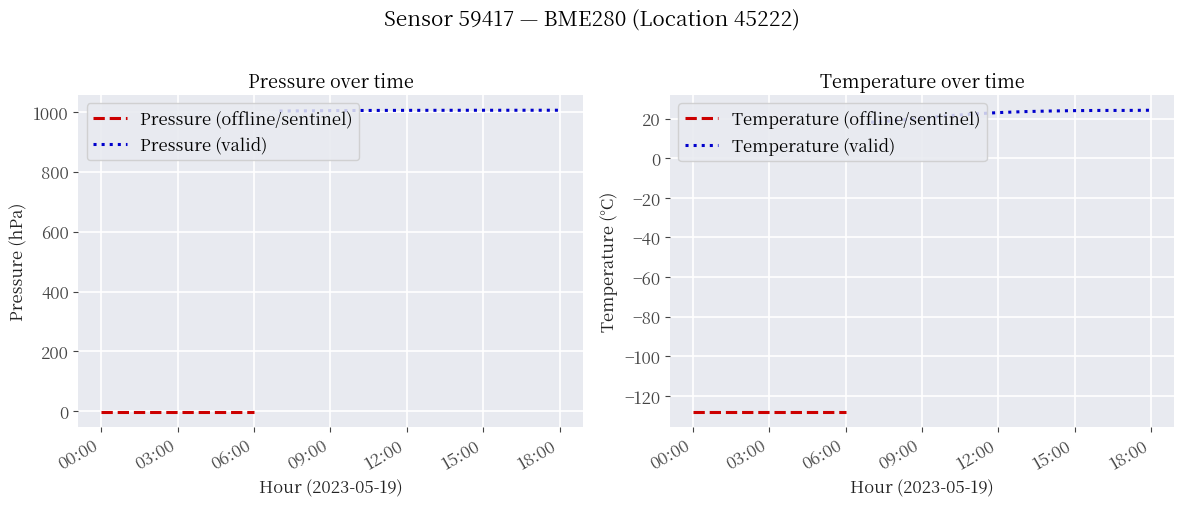

How many values in temperature are above zero?

12